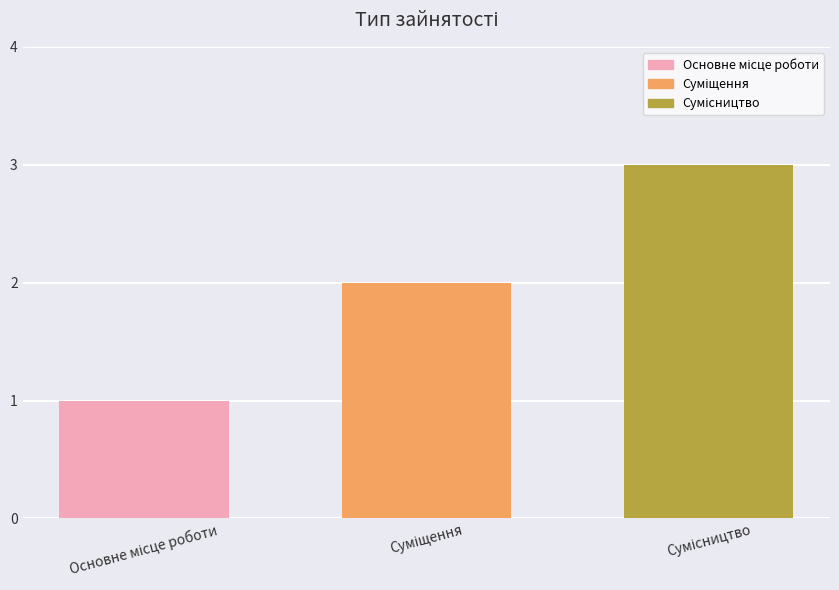

What is the greatest value displayed?

3